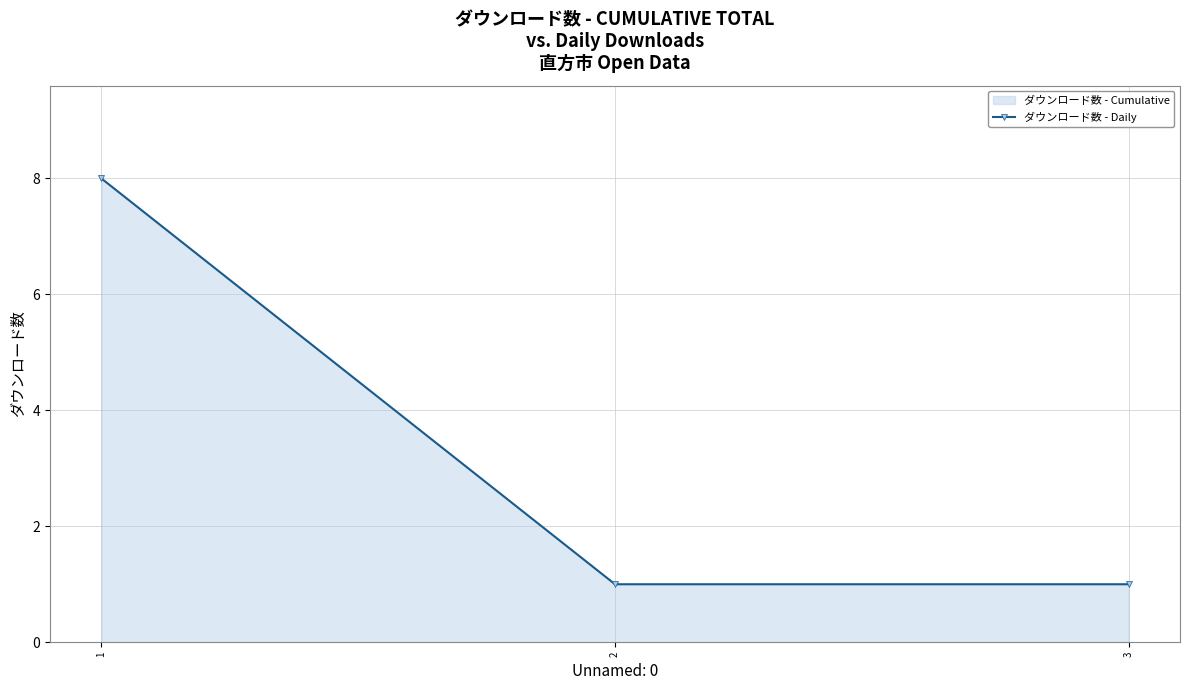

The value at 3 is 1. True or false?

True